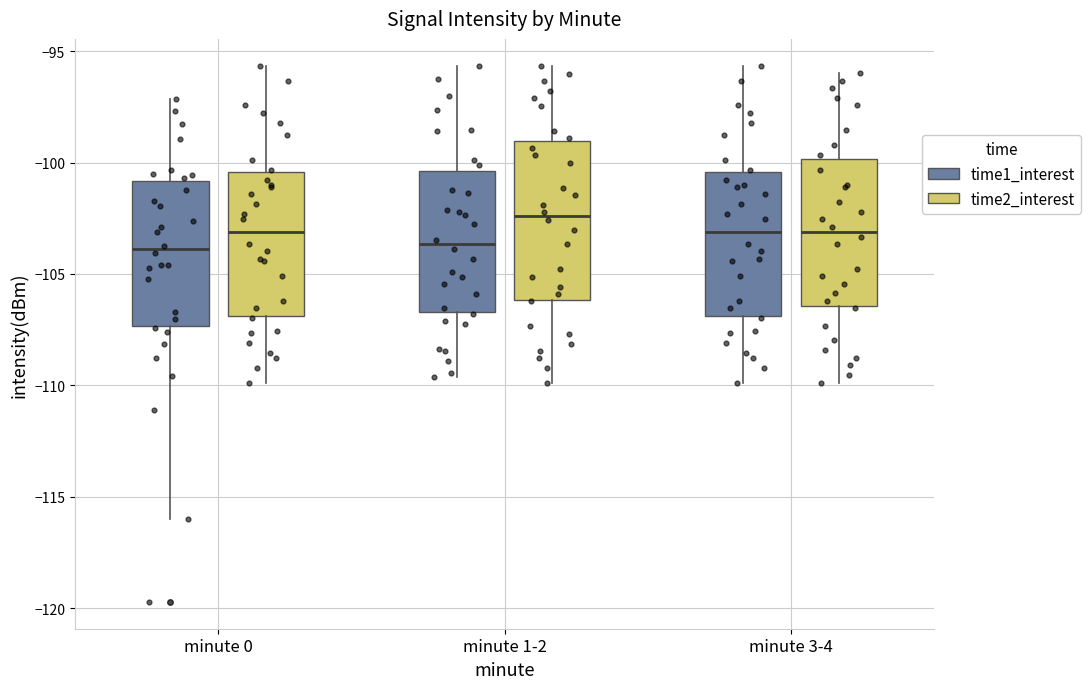

Reading left to right, transcribe this box plot: for each box, give where its median line is, the range the box spans, and where its two whiskers end, as read against the y-axis. The values are not printed on the chart, so give them approximately, as read against the axis.

minute 0 (time1_interest): median -104.0, box -107.5 to -101.0, whiskers -116.0 to -97.0
minute 0 (time2_interest): median -103.0, box -107.0 to -100.5, whiskers -110.0 to -95.5
minute 1-2 (time1_interest): median -103.5, box -106.5 to -100.5, whiskers -109.5 to -95.5
minute 1-2 (time2_interest): median -102.5, box -106.0 to -99.0, whiskers -110.0 to -95.5
minute 3-4 (time1_interest): median -103.0, box -107.0 to -100.5, whiskers -110.0 to -95.5
minute 3-4 (time2_interest): median -103.0, box -106.5 to -100.0, whiskers -110.0 to -96.0